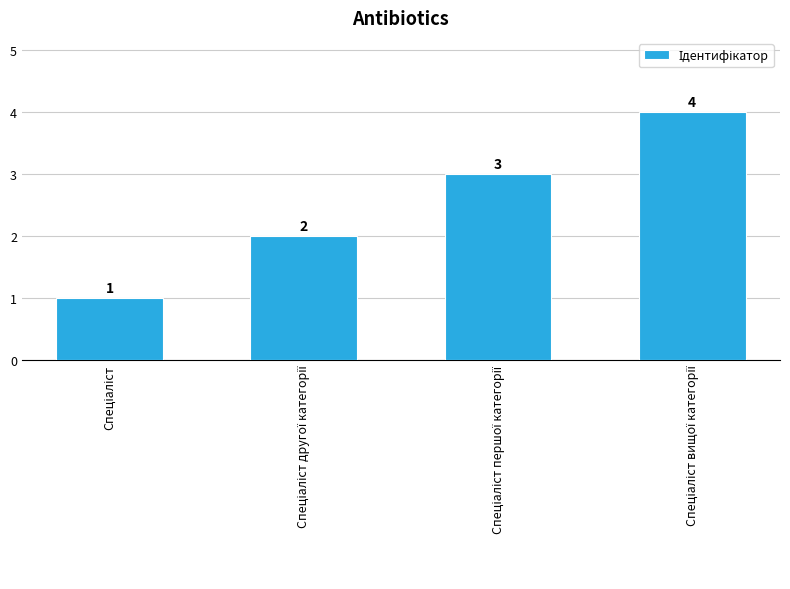

What is the greatest value displayed?

4